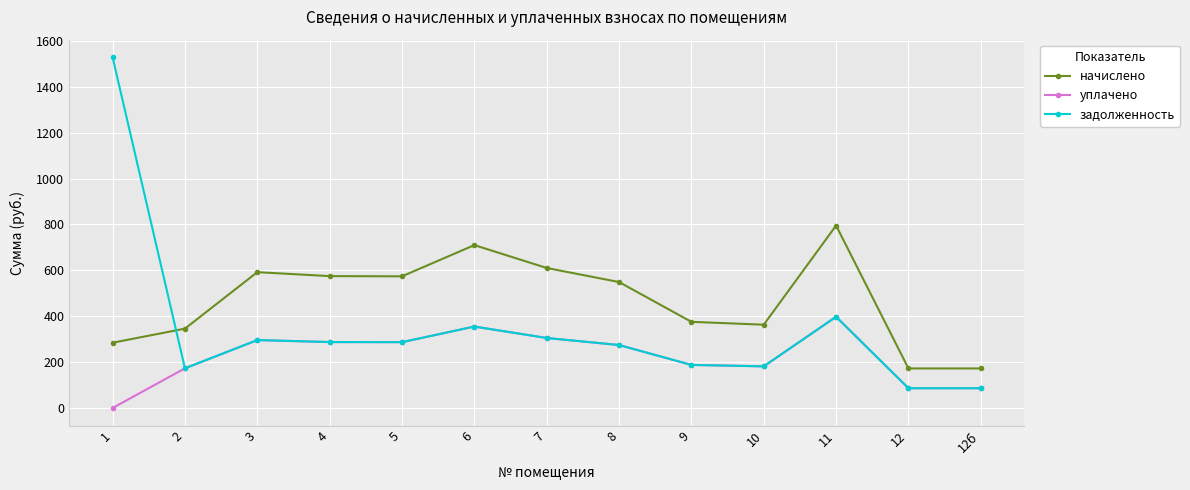

How many intersections are there between начислено and задолженность?

1